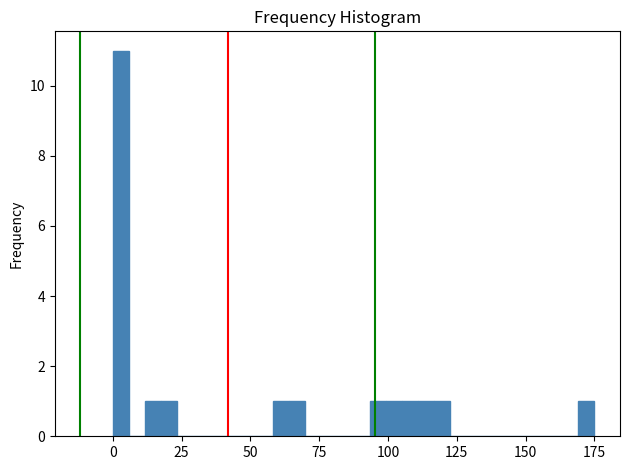

Read against the x-axis, roughly where is the centre of the tallest bar?

5